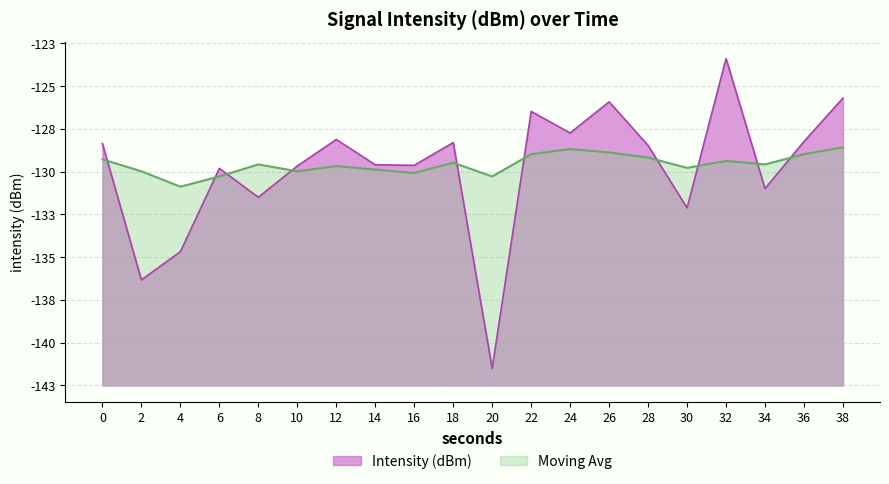

Between 8 and 18, which series saw the biggest shift?

Intensity (dBm)